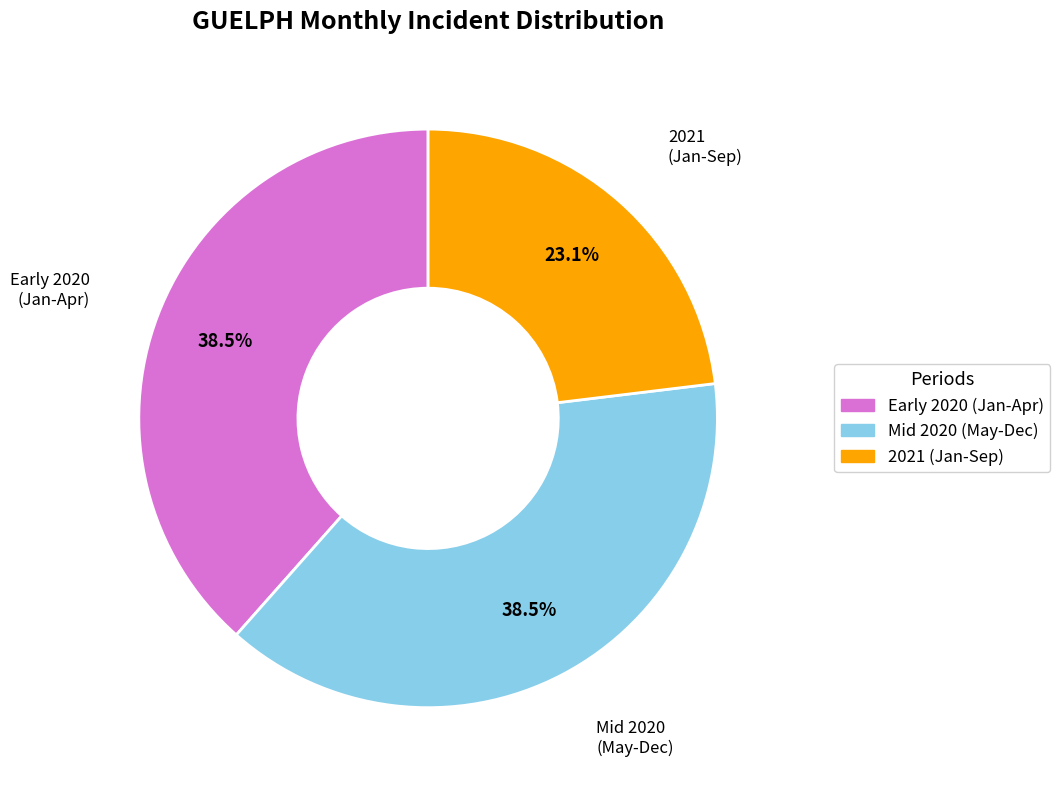

Does any single category account for the majority?

No